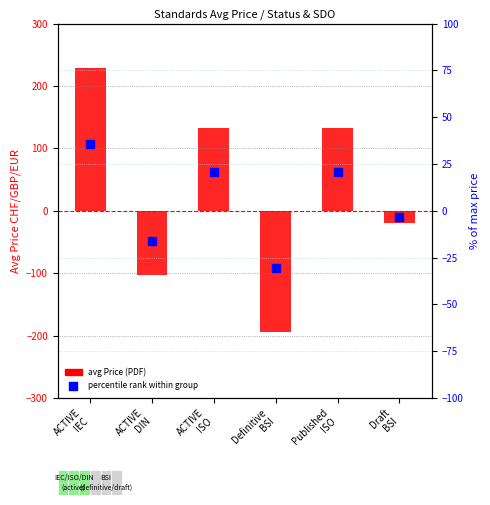

What is the total value across all series at Definitive
BSI?

-225.5